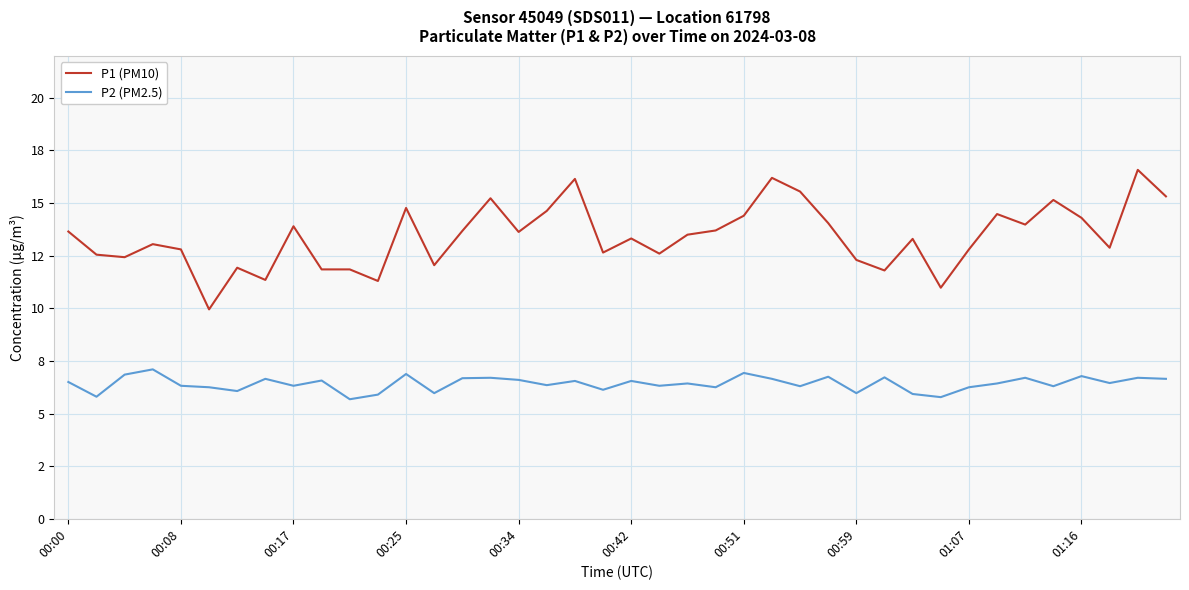

Does the chart display data point markers on the line(s)?

No